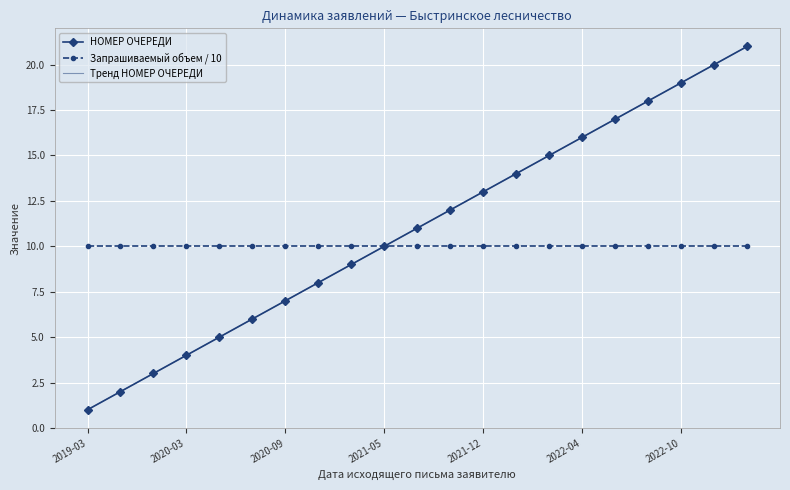

What is the sum of all Тренд НОМЕР ОЧЕРЕДИ values?

231.0